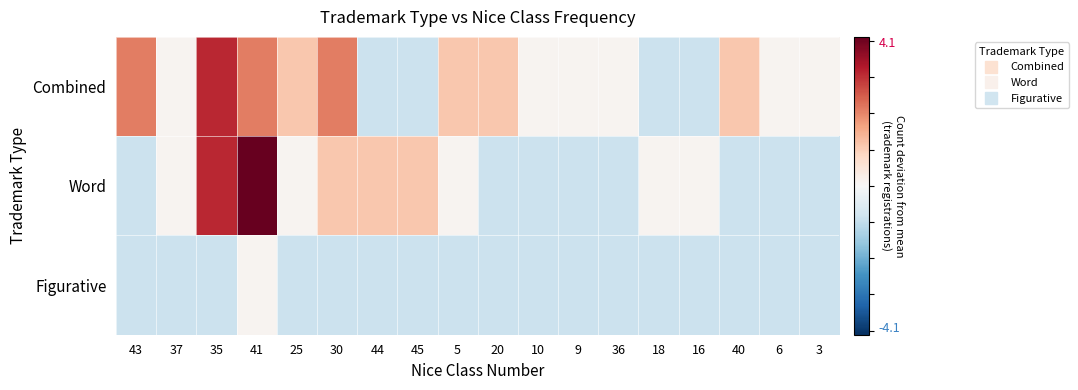

Reading left to right, what are all the values shown in this chart?

Combined: 43=2.1	37=0.1	35=3.1	41=2.1	25=1.1	30=2.1	44=-0.9	45=-0.9	5=1.1	20=1.1	10=0.1	9=0.1	36=0.1	18=-0.9	16=-0.9	40=1.1	6=0.1	3=0.1
Word: 43=-0.9	37=0.1	35=3.1	41=4.1	25=0.1	30=1.1	44=1.1	45=1.1	5=0.1	20=-0.9	10=-0.9	9=-0.9	36=-0.9	18=0.1	16=0.1	40=-0.9	6=-0.9	3=-0.9
Figurative: 43=-0.9	37=-0.9	35=-0.9	41=0.1	25=-0.9	30=-0.9	44=-0.9	45=-0.9	5=-0.9	20=-0.9	10=-0.9	9=-0.9	36=-0.9	18=-0.9	16=-0.9	40=-0.9	6=-0.9	3=-0.9